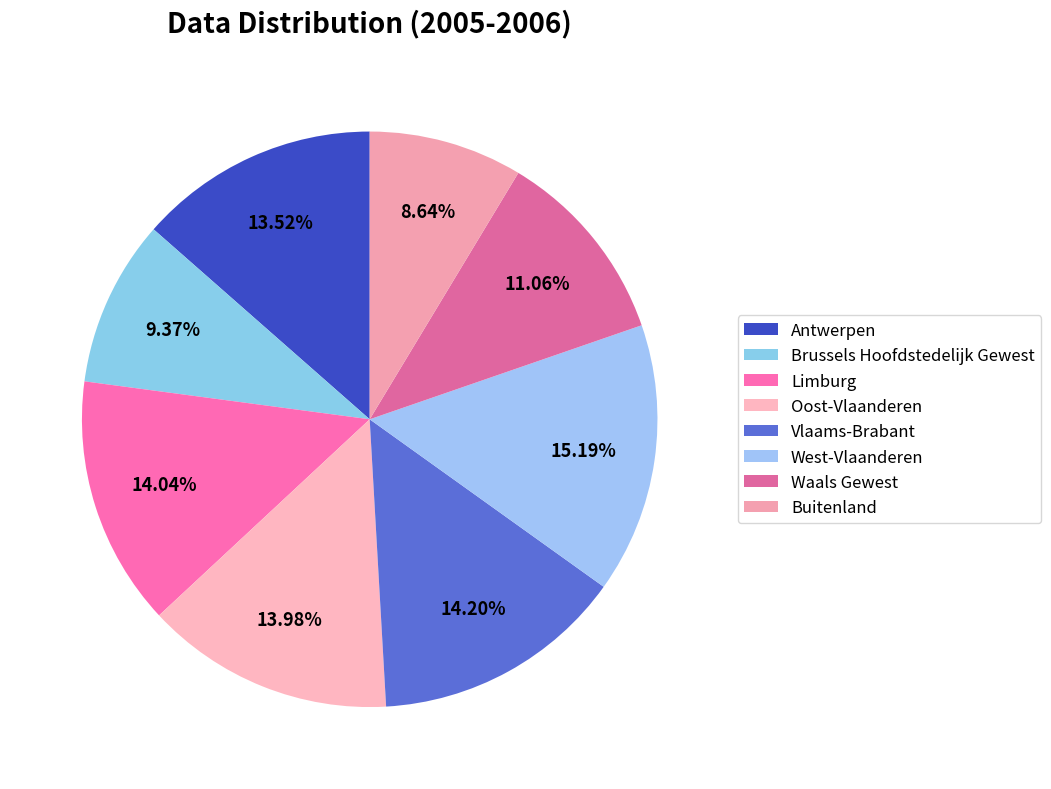

To the nearest percent, what is the average slice percentage?

12%